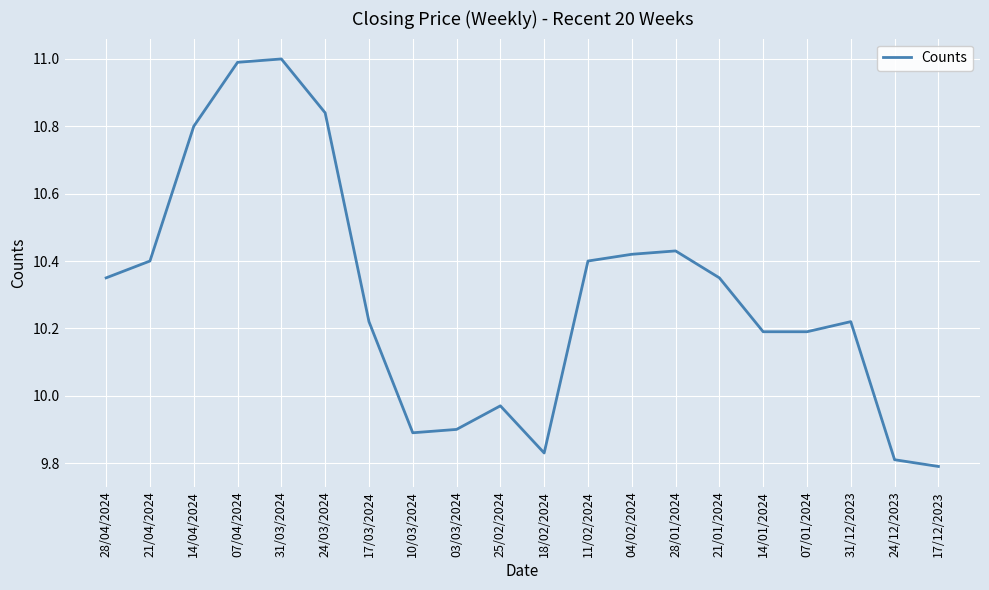

Where does the data first go above 10?

28/04/2024